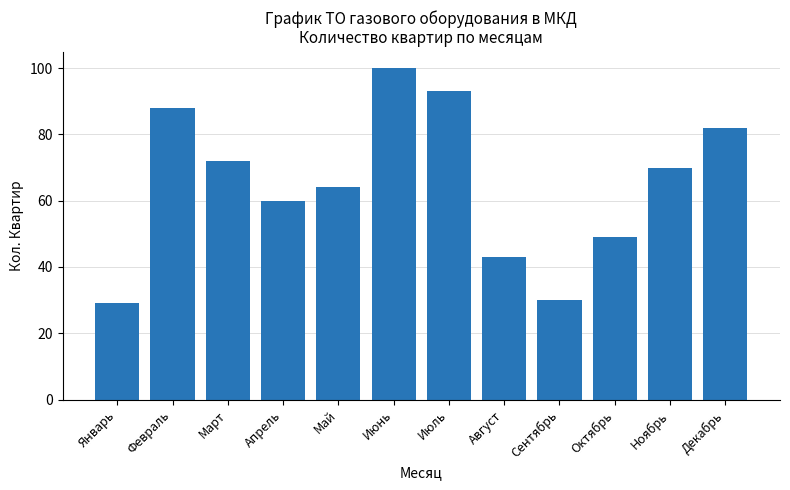

At which category does the chart reach its peak across all series?

Июнь